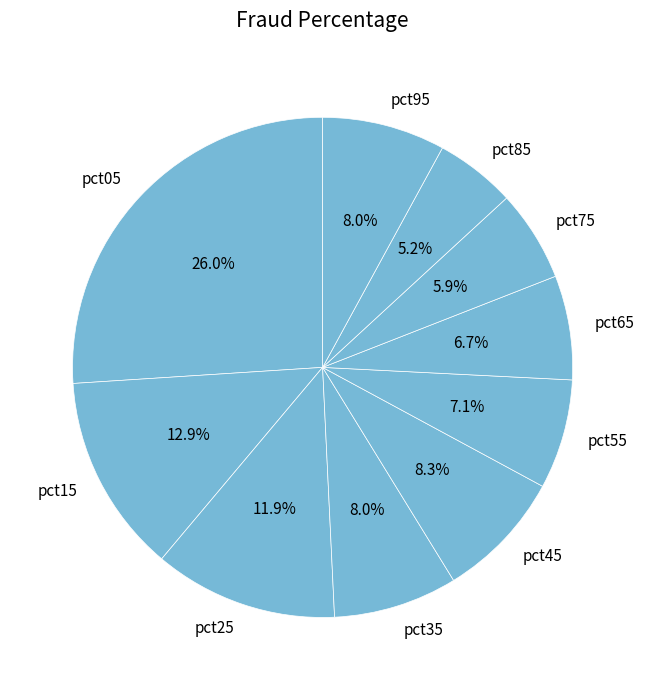

What is the smallest slice in the pie chart?

pct85